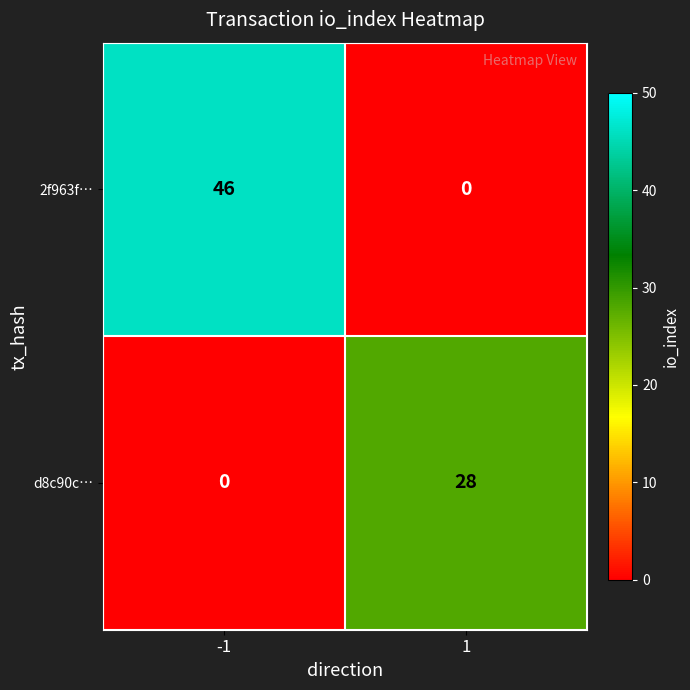

Which series has the largest range (max minus min)?

2f963f…